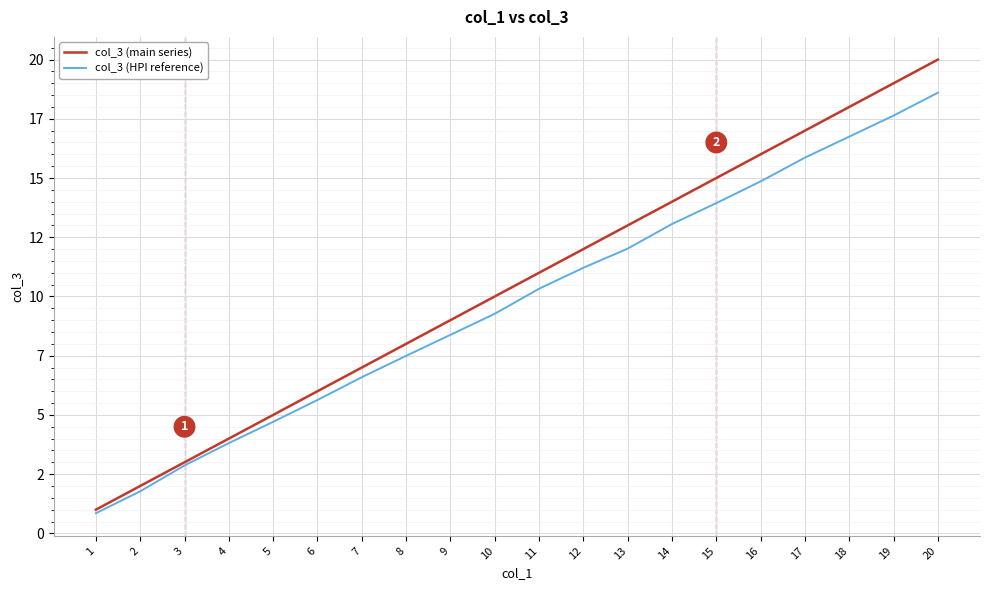

What is the difference between the highest and lowest values at 20?

1.4